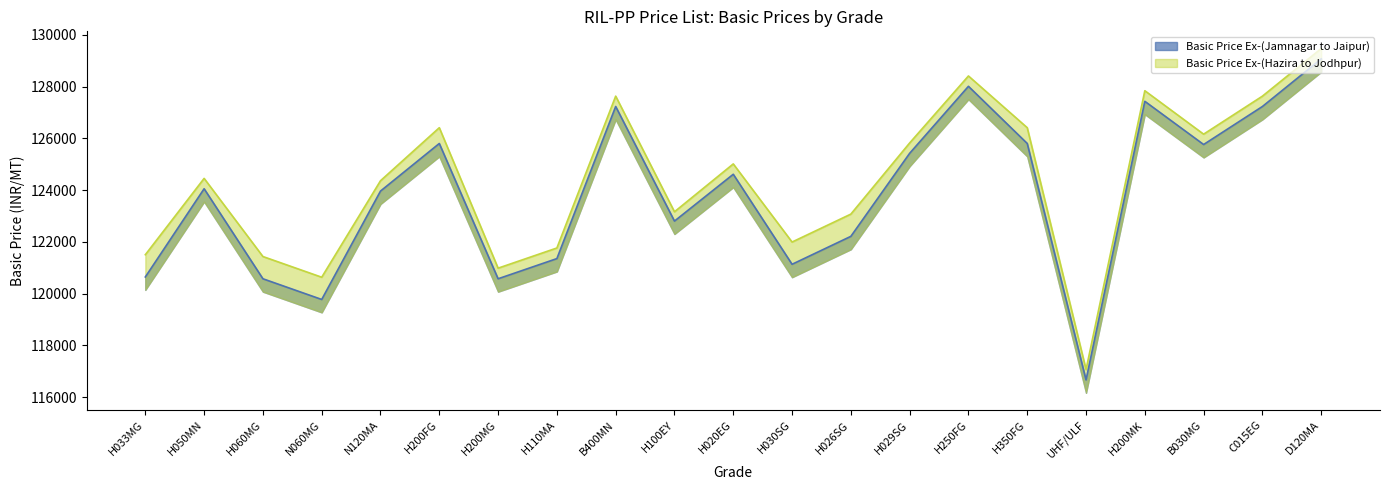

What is the label of the 6th point from the right?

H350FG